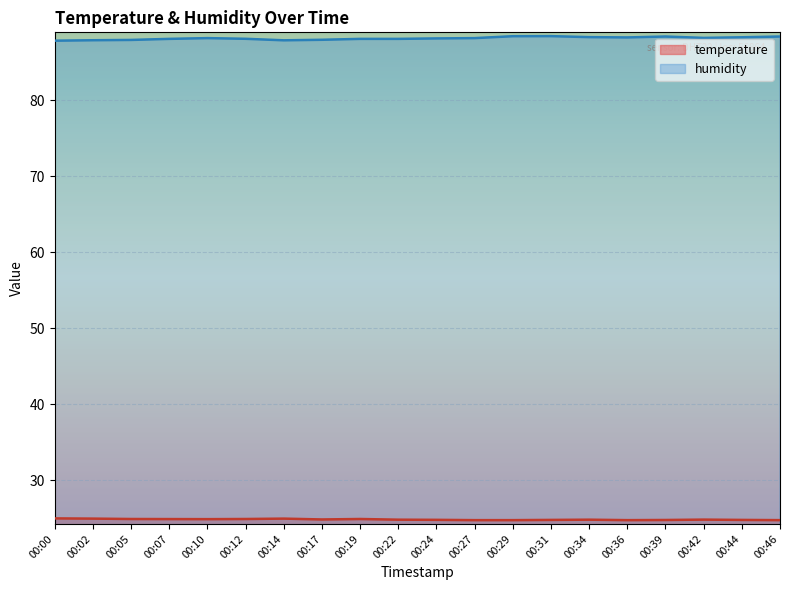

Which category has the highest value in the humidity series?

00:31